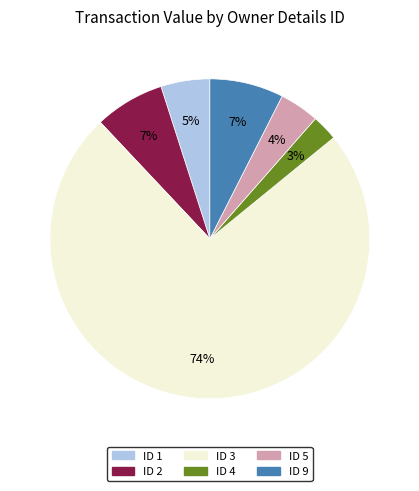

The ID 4 slice represents 3% of the pie. True or false?

True